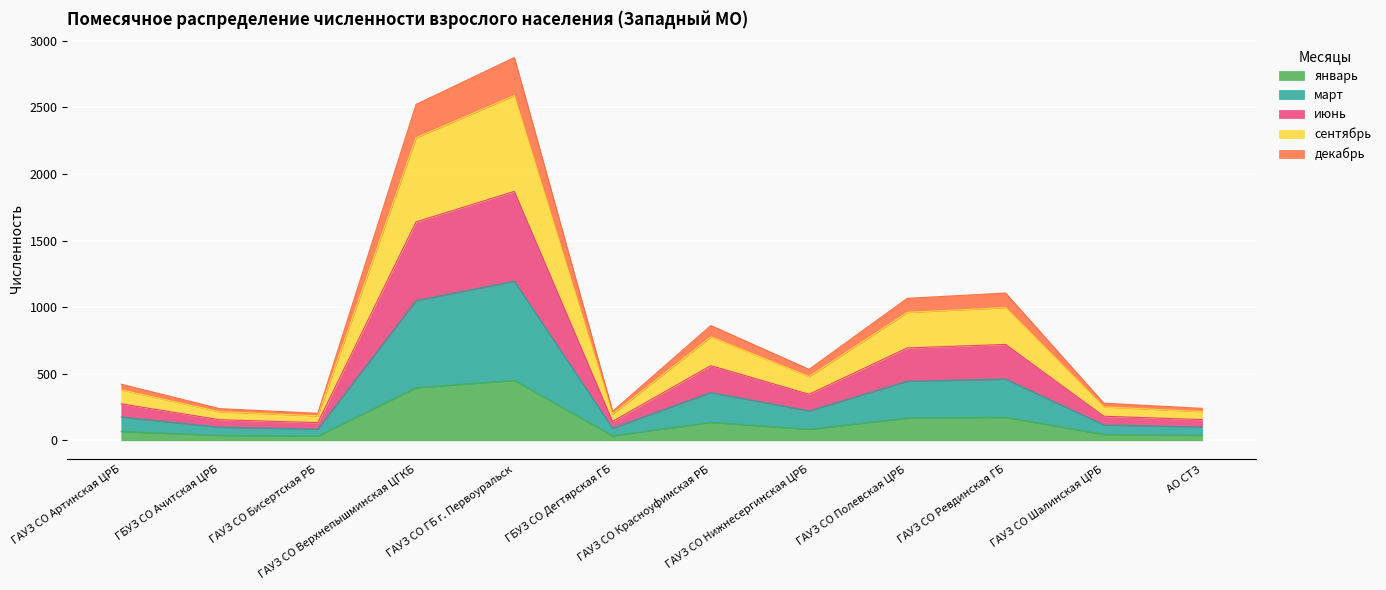

How many interior local peaks does the июнь series have?

3